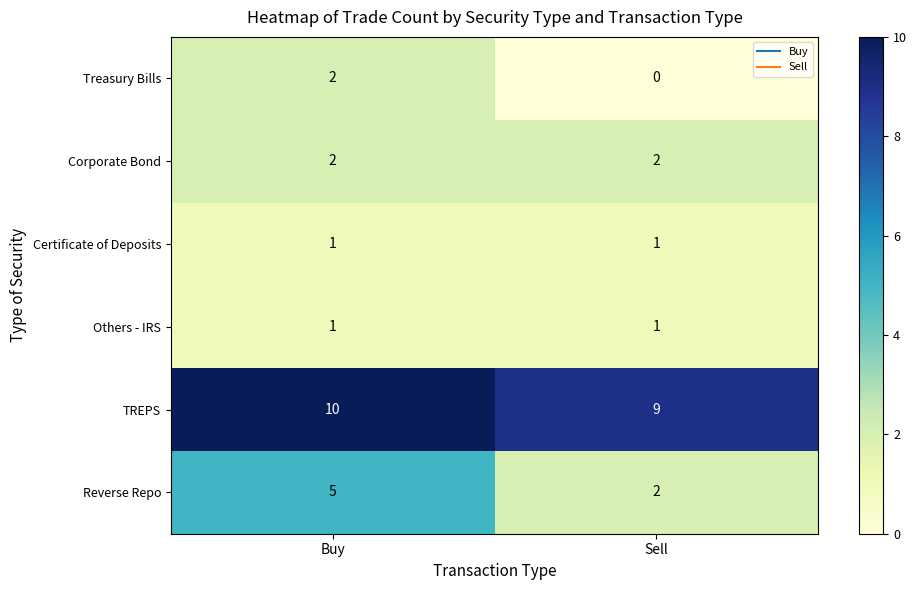

Between Buy and Sell, which series saw the biggest shift?

Reverse Repo